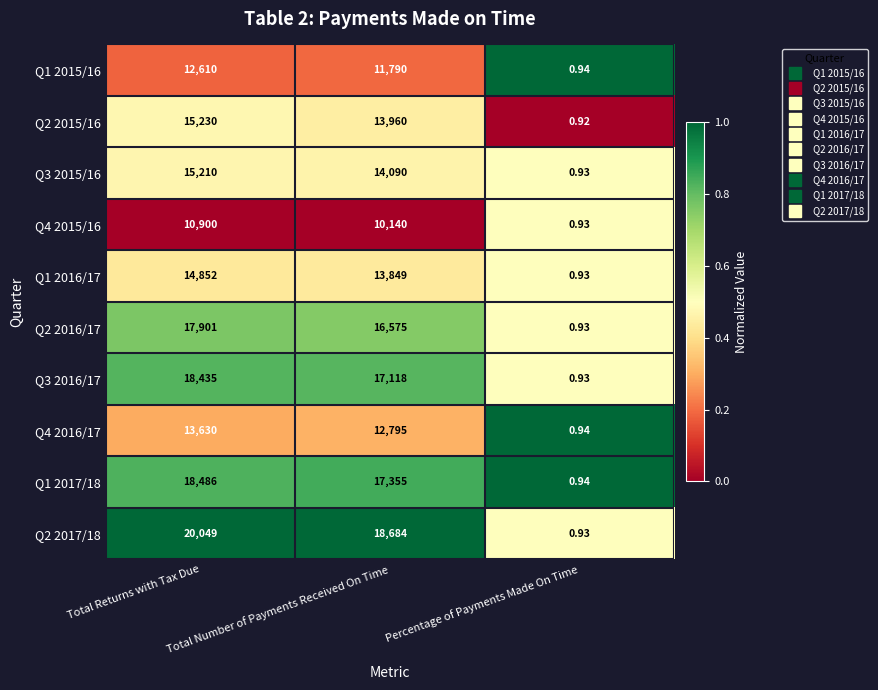

At how many categories does at least one series exceed 0?

3